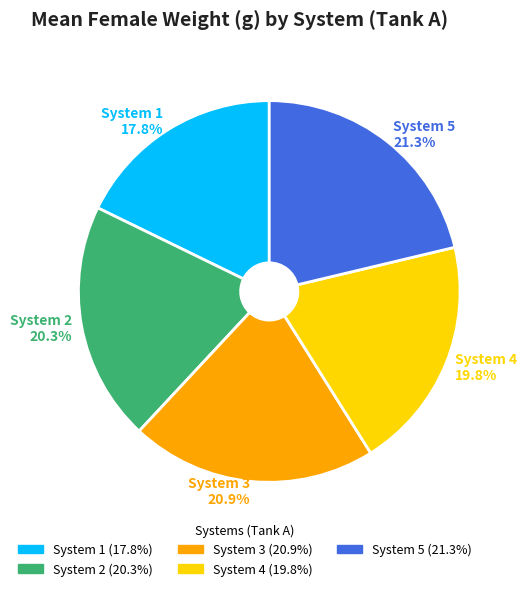

True or false: System 1 accounts for 28% of the total.

False